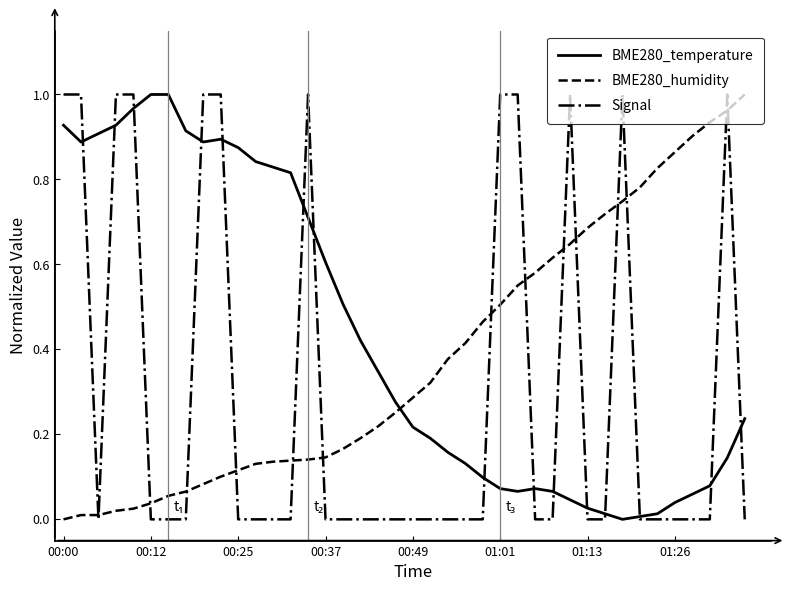

Rank the series by their average value, from highest to lowest.

BME280_temperature, BME280_humidity, Signal